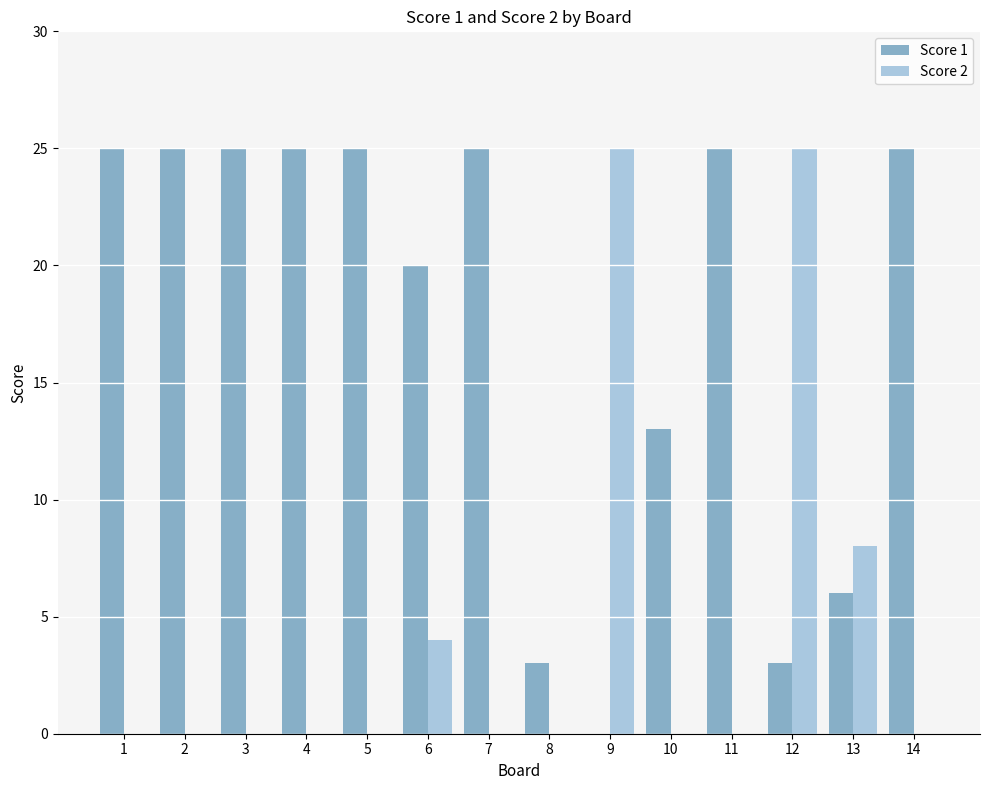

The value of Score 1 at 4 is 43. True or false?

False